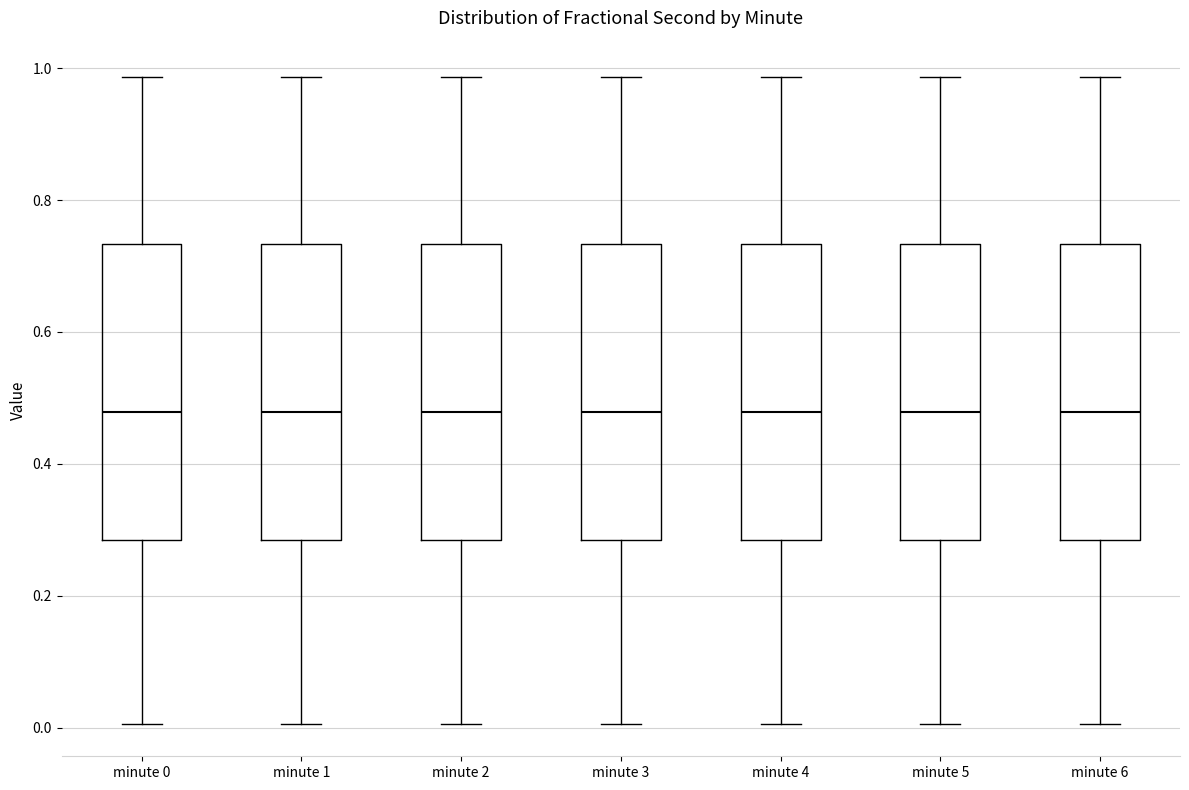

Reading left to right, read every box against the y-axis: the position of its median line, the range the box covers, and the ends of its whiskers. The values are not printed on the chart, so give them approximately, as read against the axis.

minute 0: median 0.48, box 0.28 to 0.74, whiskers 0.00 to 0.98
minute 1: median 0.48, box 0.28 to 0.74, whiskers 0.00 to 0.98
minute 2: median 0.48, box 0.28 to 0.74, whiskers 0.00 to 0.98
minute 3: median 0.48, box 0.28 to 0.74, whiskers 0.00 to 0.98
minute 4: median 0.48, box 0.28 to 0.74, whiskers 0.00 to 0.98
minute 5: median 0.48, box 0.28 to 0.74, whiskers 0.00 to 0.98
minute 6: median 0.48, box 0.28 to 0.74, whiskers 0.00 to 0.98